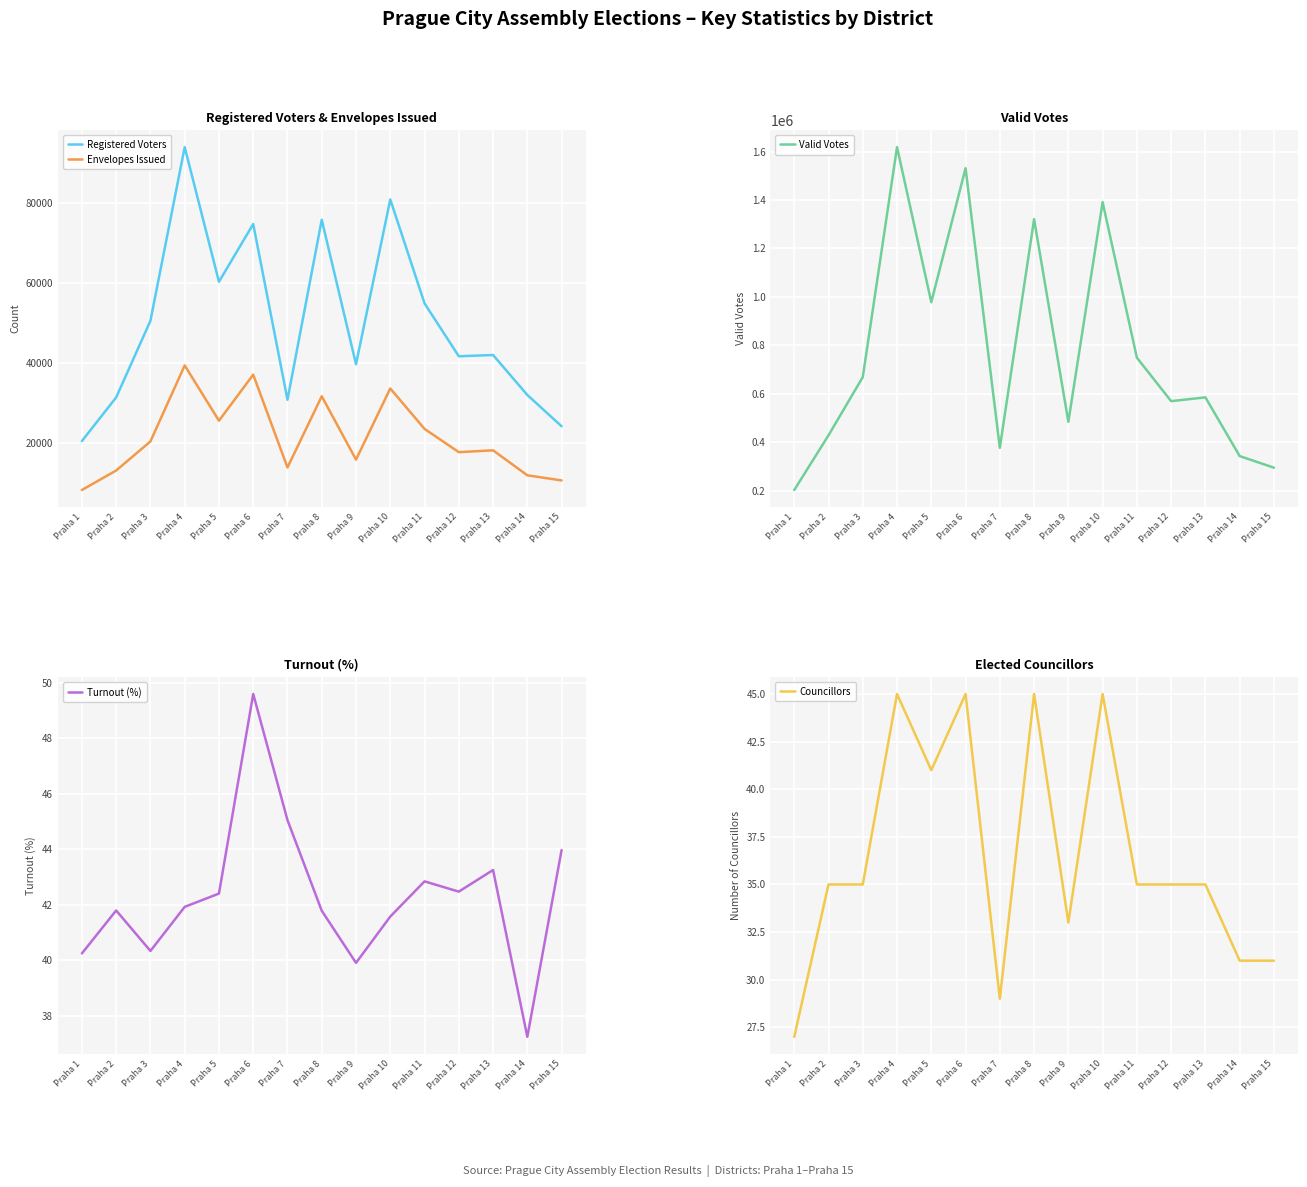

At which label does Valid Votes reach its minimum?

Praha 1